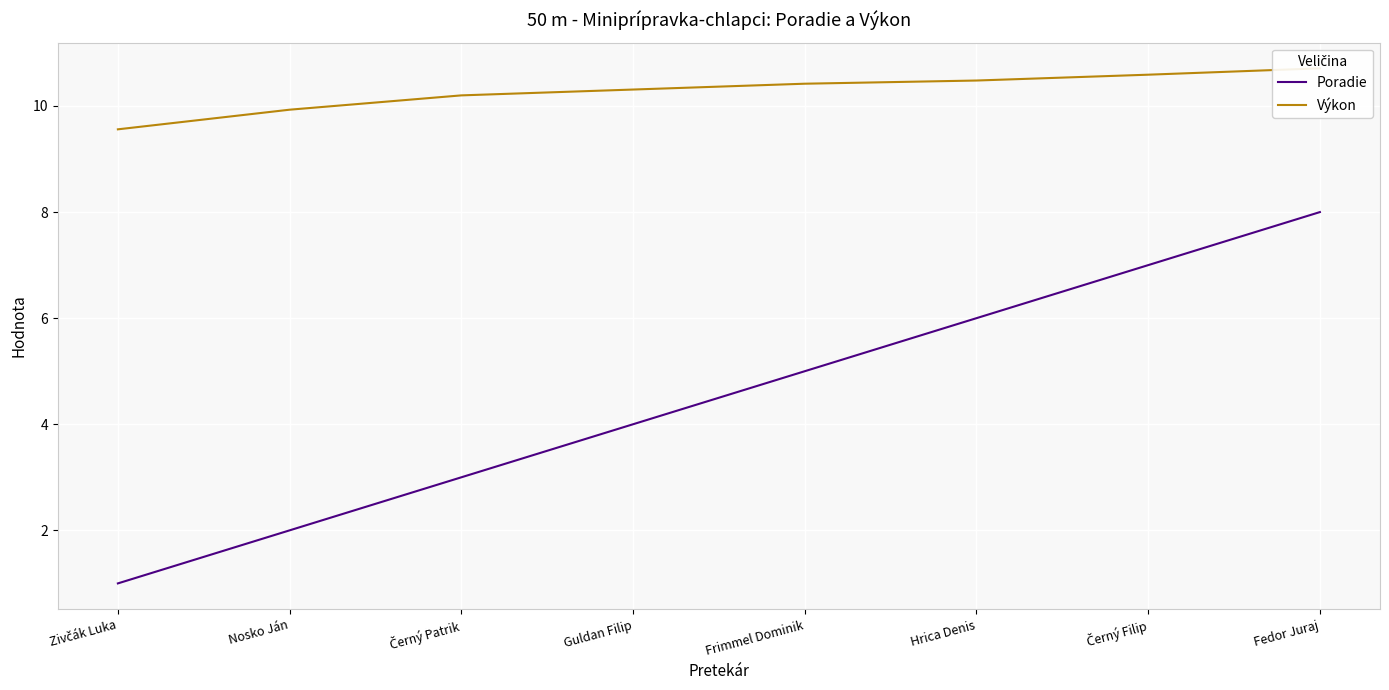

What is the label of the 7th point from the right?

Nosko Ján